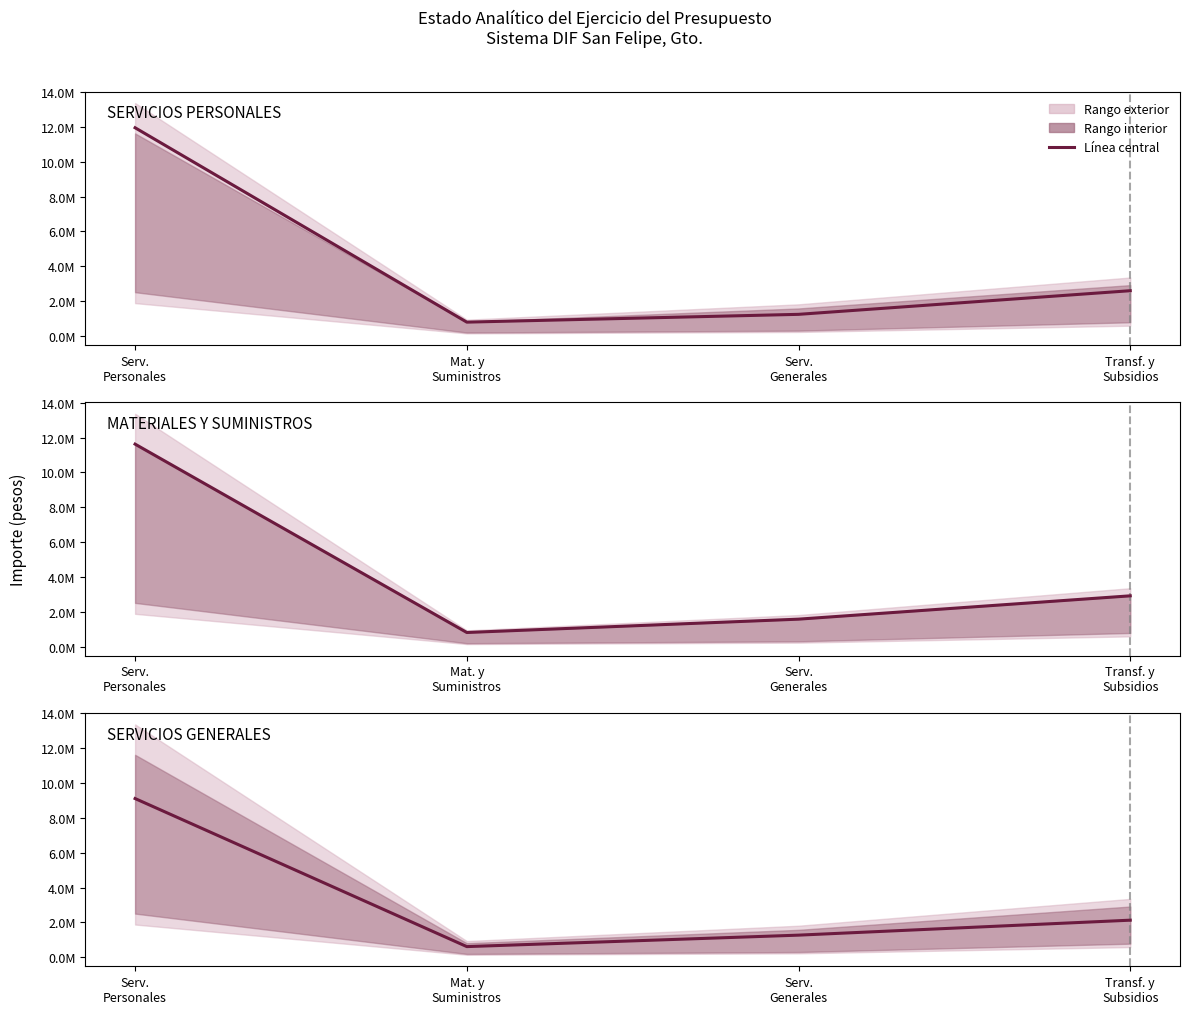

Which series has the largest total across all categories?

Modificado